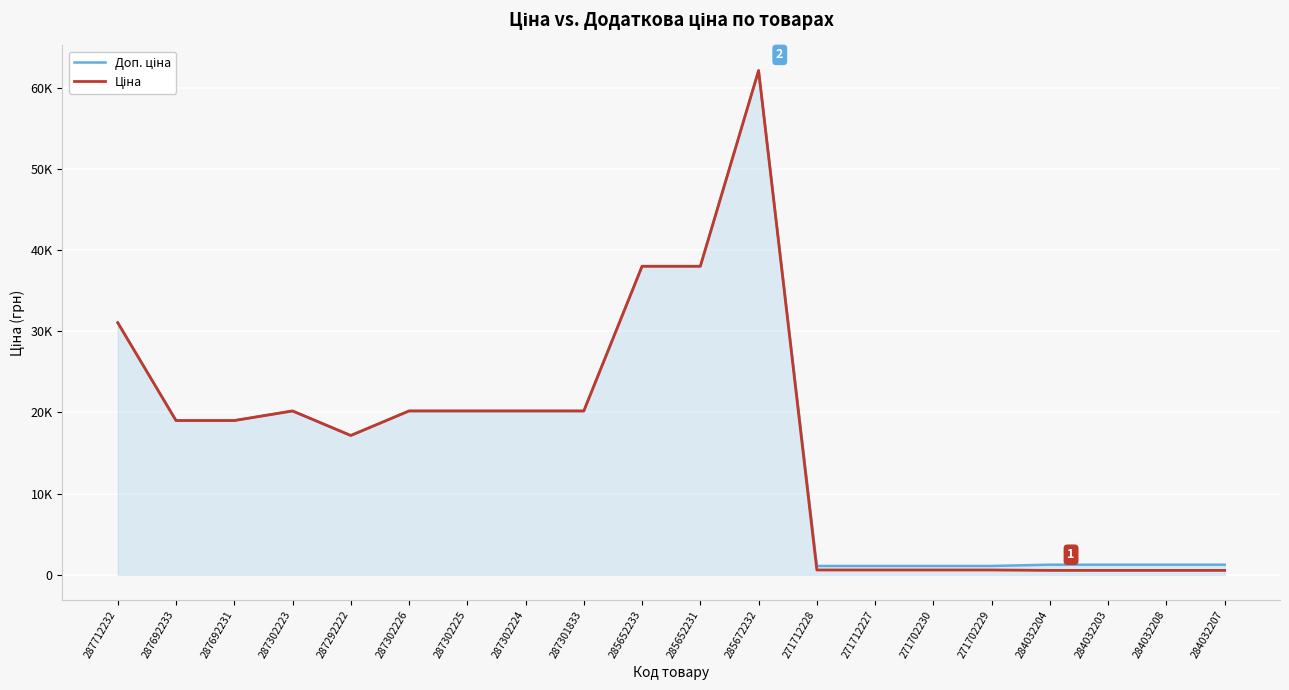

Does the chart display data point markers on the line(s)?

No